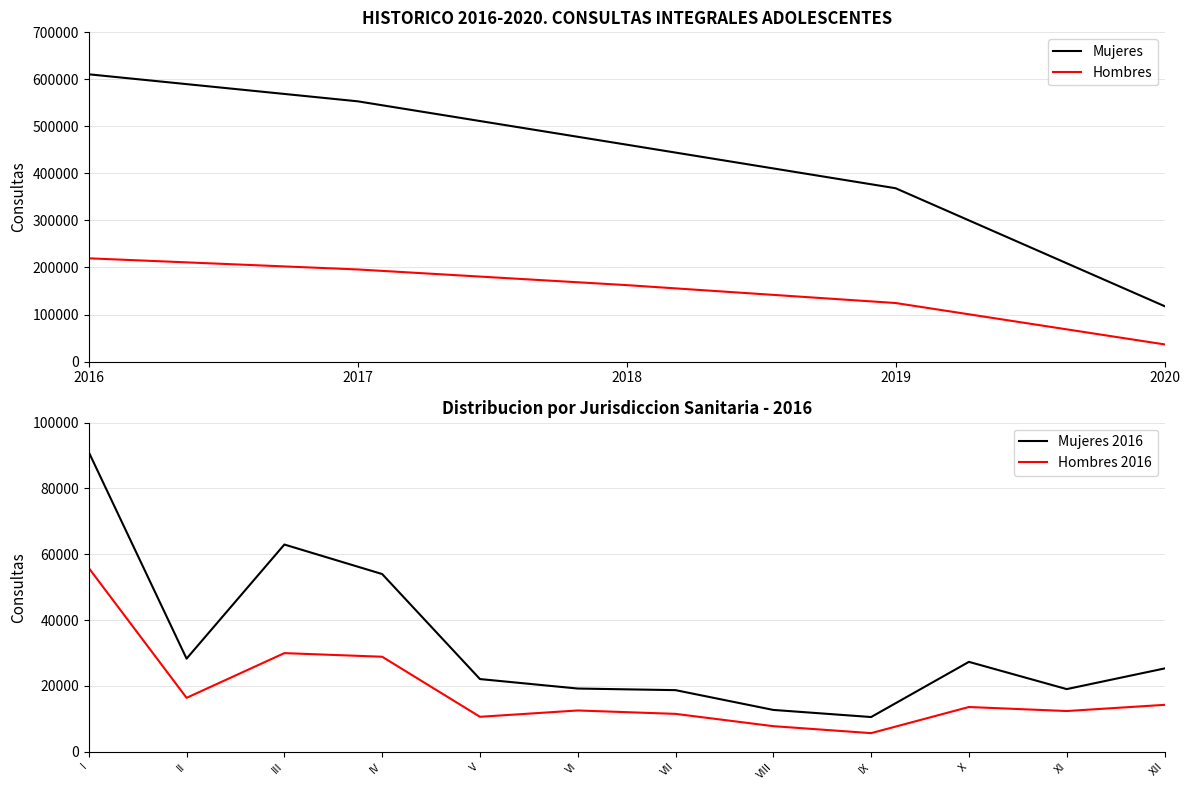

True or false: Hombres 2016 and Mujeres 2016 cross at least once.

False